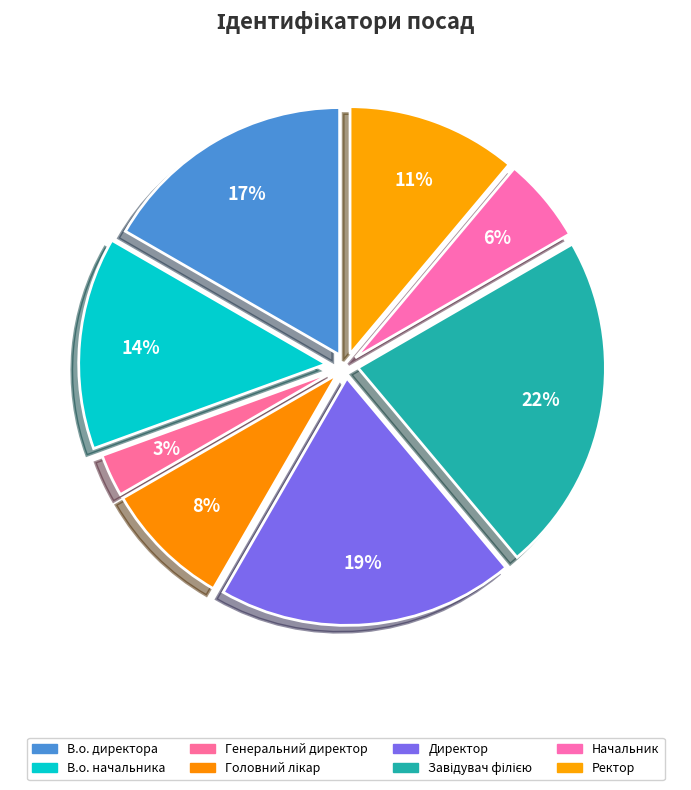

How many segments does this pie chart have?

8